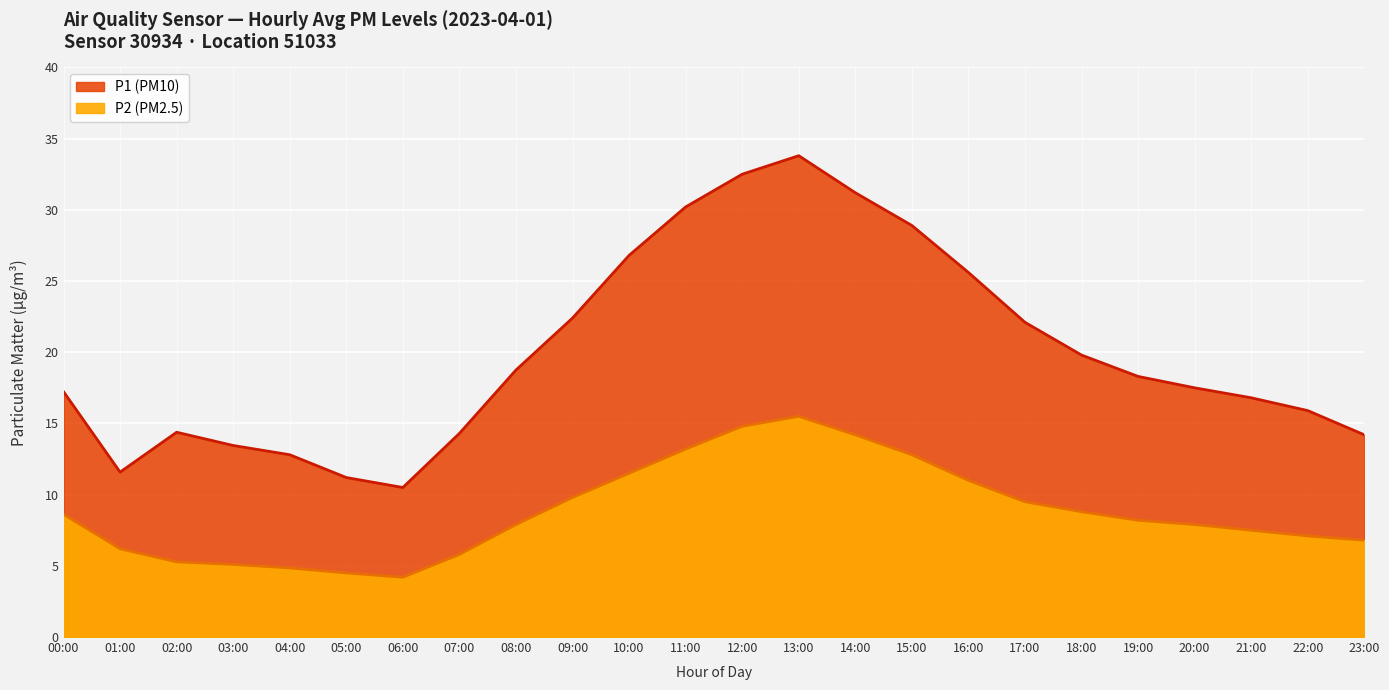

What position from the right is 01:00?

23